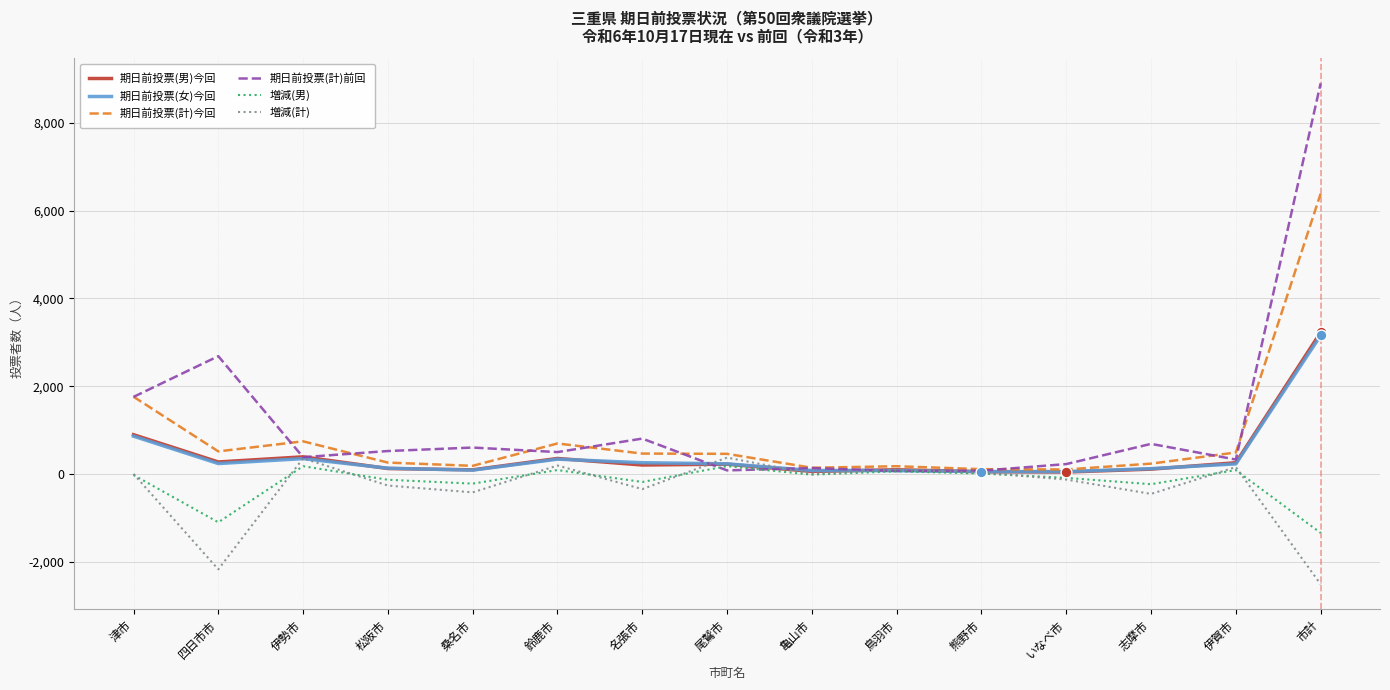

Which series has the largest total across all categories?

期日前投票(計)前回